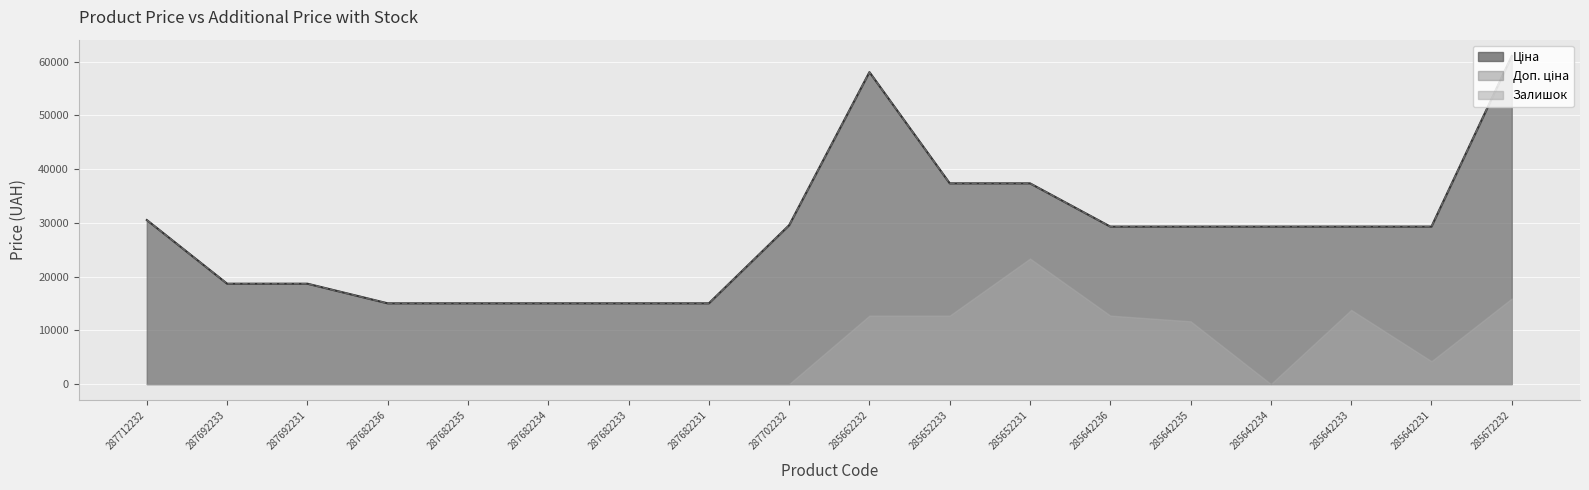

How many lines are shown in the chart?

2